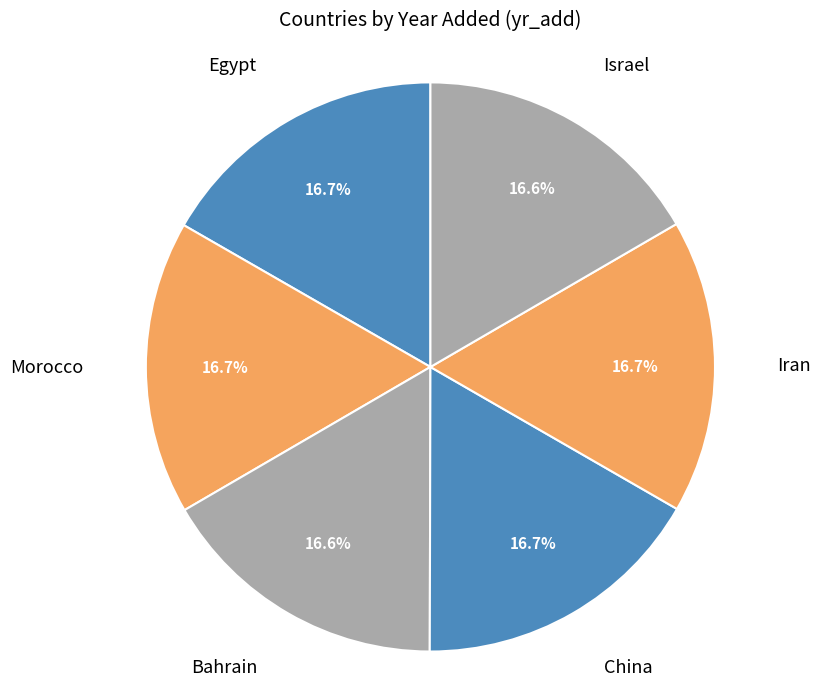

Is there a majority slice in this chart?

No